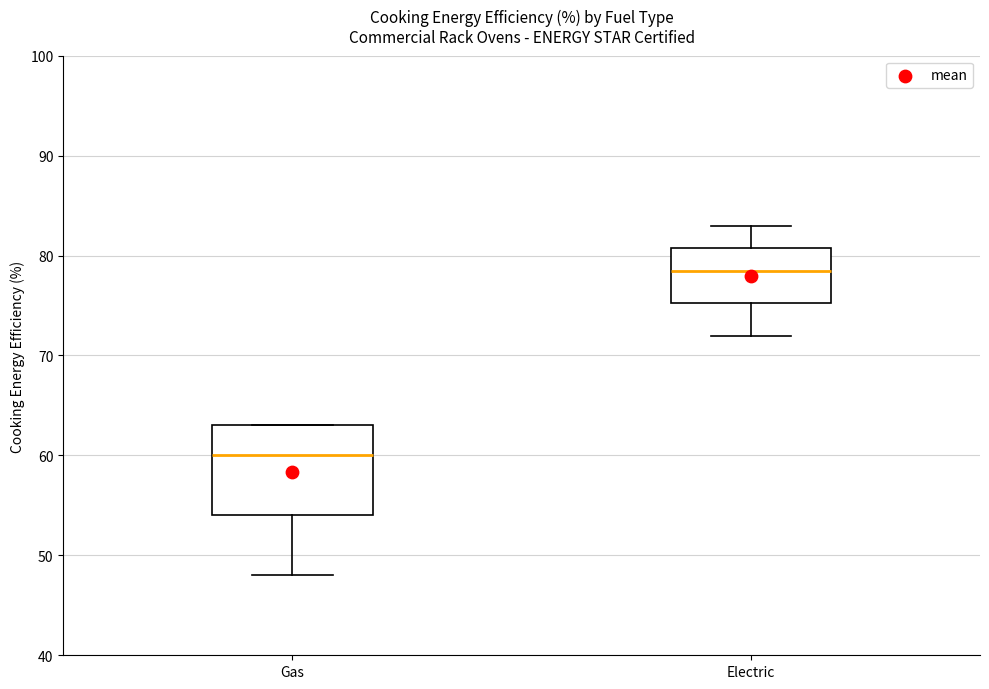

Reading left to right, read every box against the y-axis: the position of its median line, the range the box covers, and the ends of its whiskers. The values are not printed on the chart, so give them approximately, as read against the axis.

Gas: median 60, box 54 to 63, whiskers 48 to 63
Electric: median 79, box 75 to 81, whiskers 72 to 83